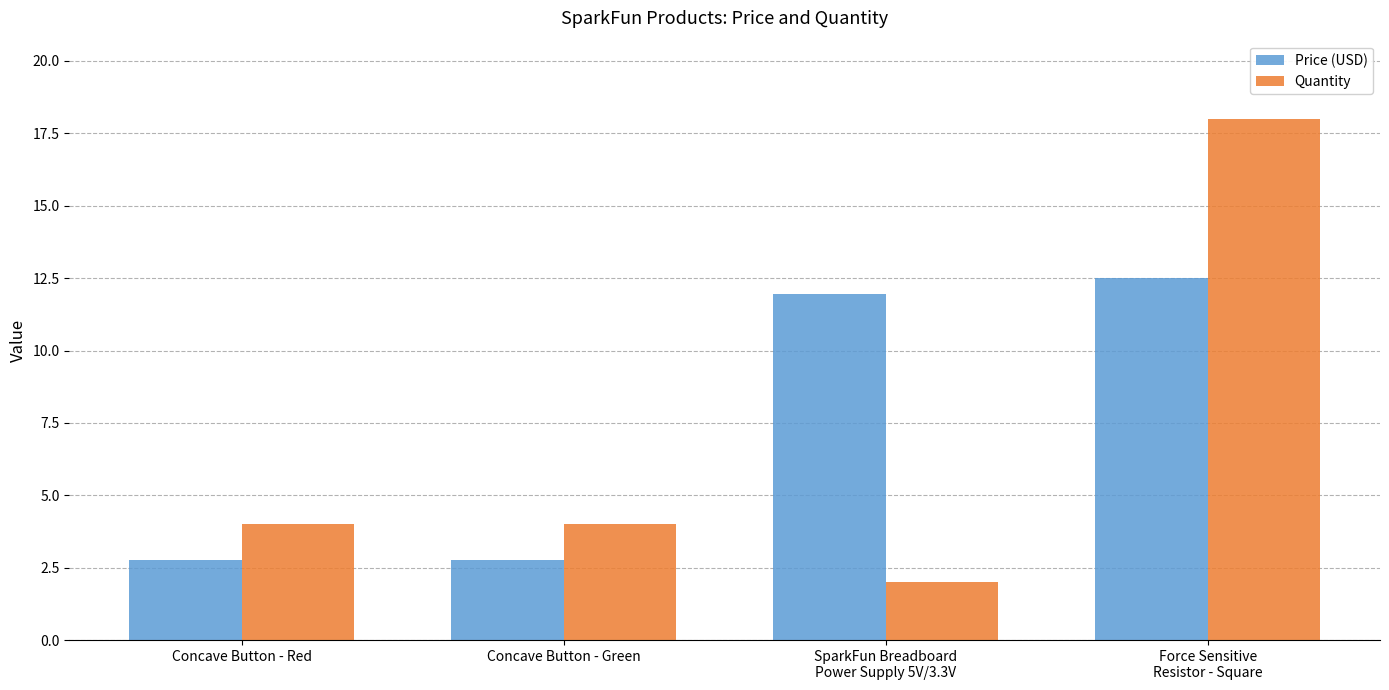

Which category has the lowest value in the Quantity series?

SparkFun Breadboard
Power Supply 5V/3.3V